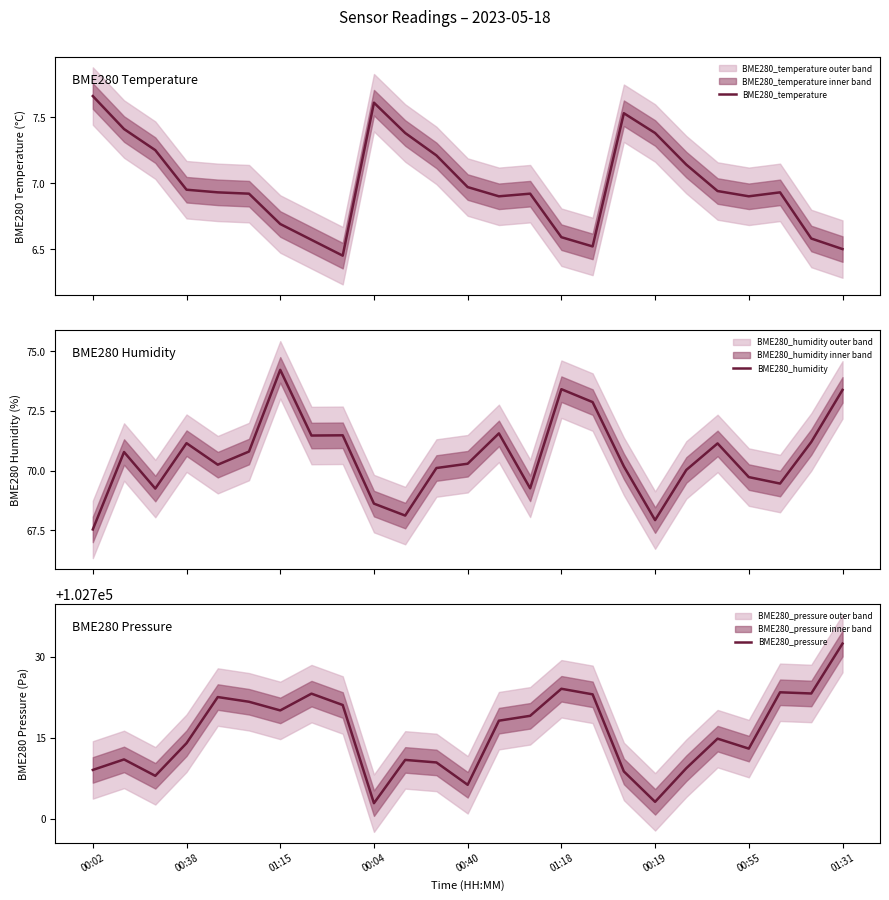

Which category has the highest value in the BME280_temperature series?

00:02